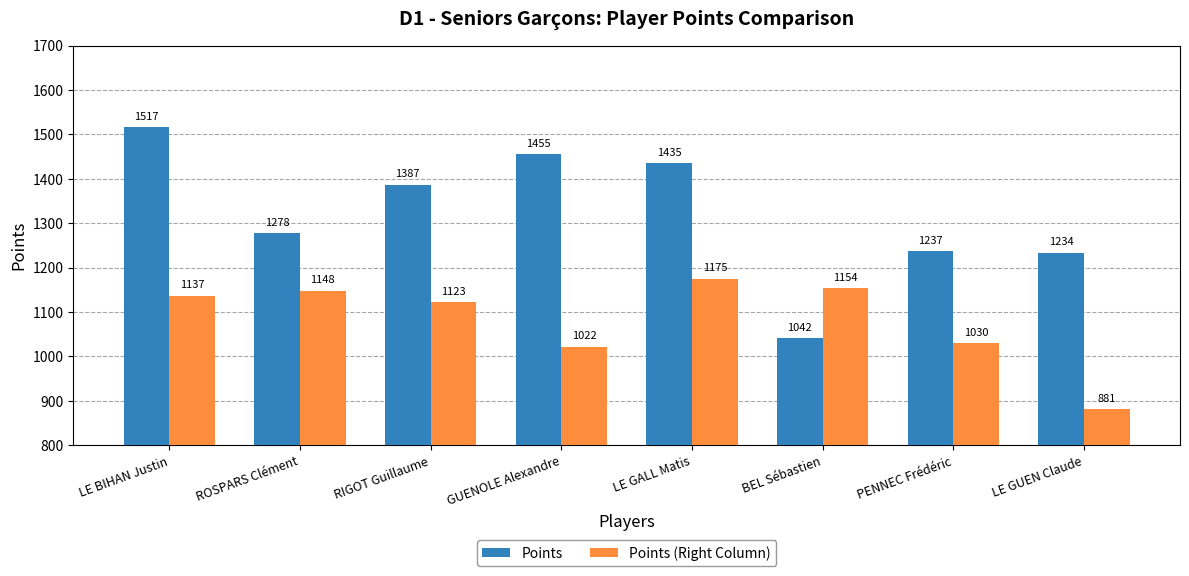

Which series has the widest spread of values?

Points